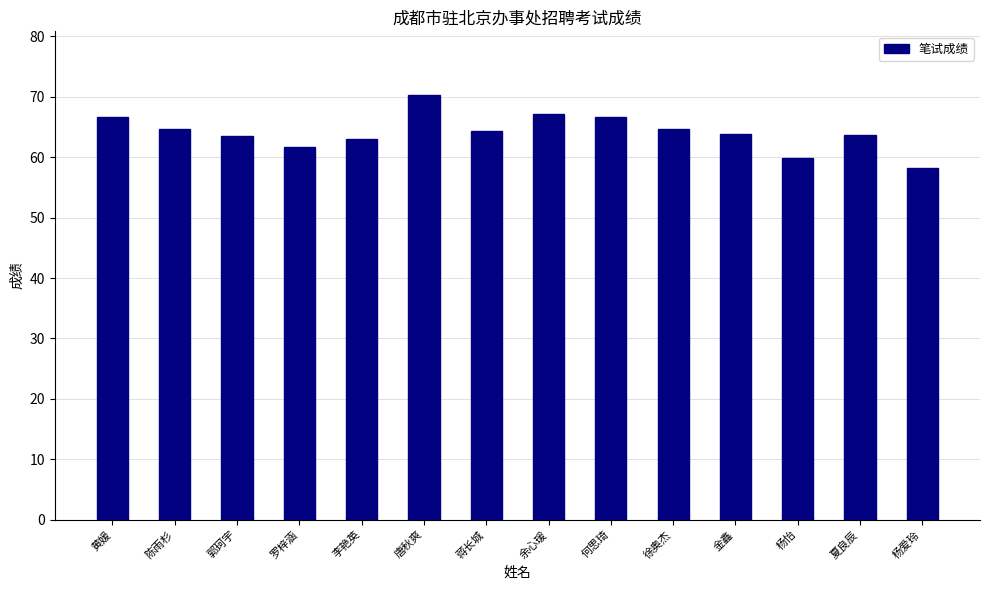

What is the minimum value shown in the chart?

58.3